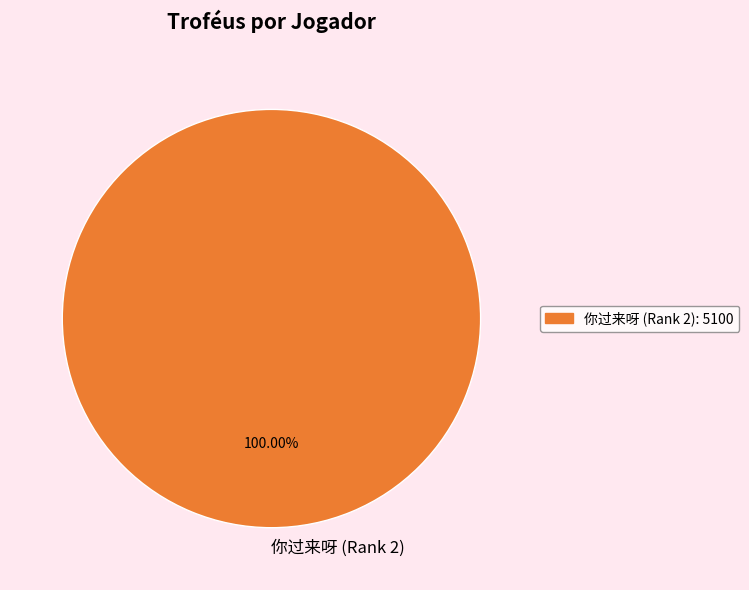

Rank the categories by value from highest to lowest.

你过来呀 (Rank 2)